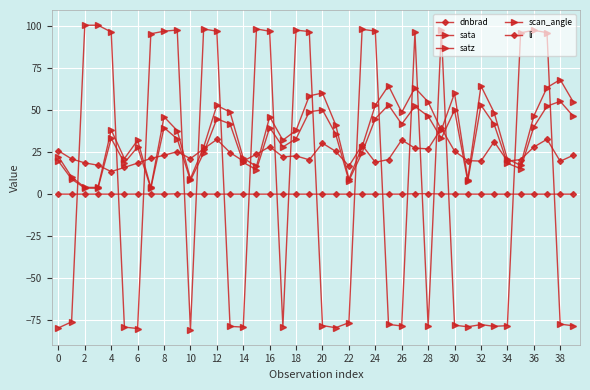

Is this an area chart (filled region under the line)?

No